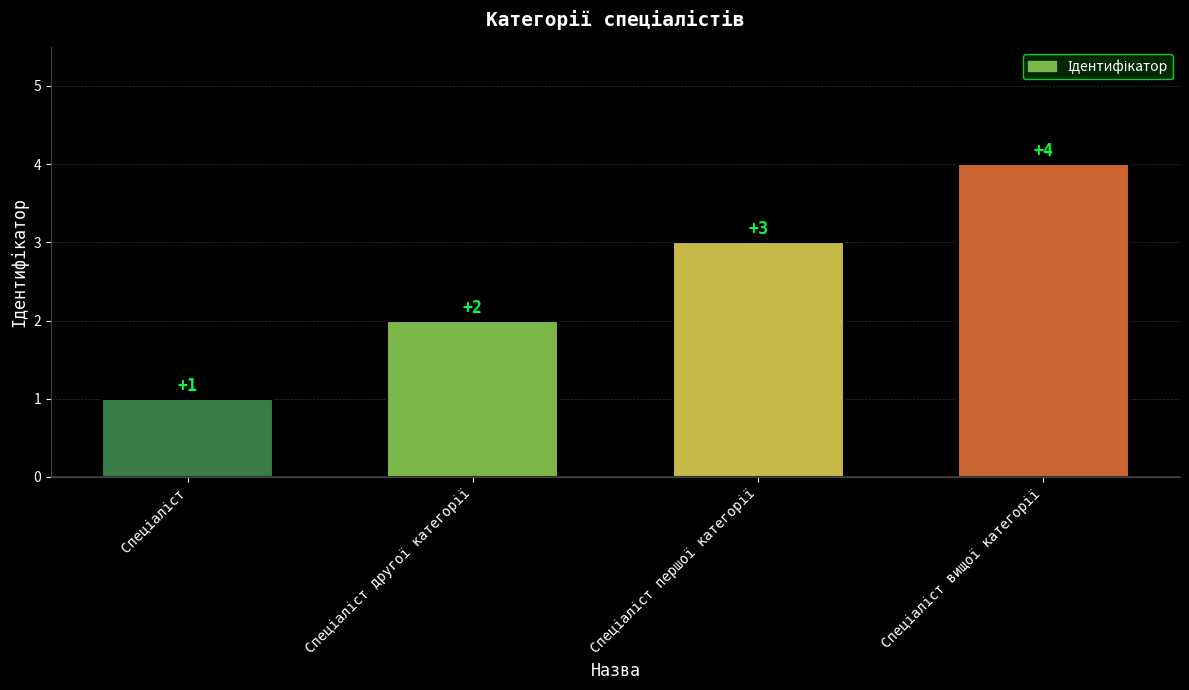

What is the difference between the maximum and minimum values?

3